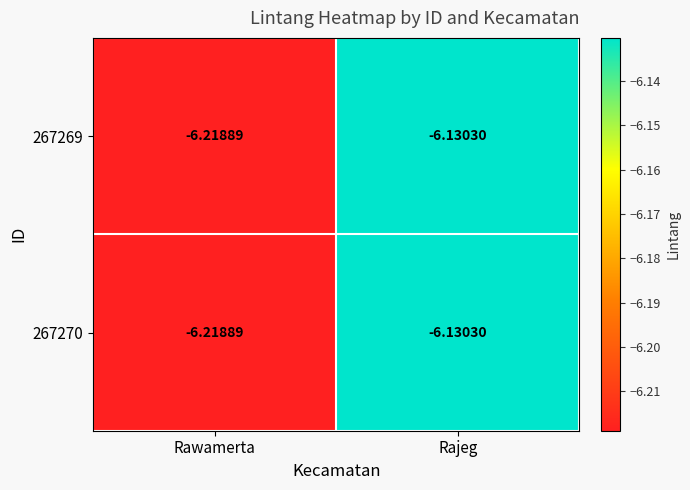

At which category is the sum across all series the highest?

Rajeg